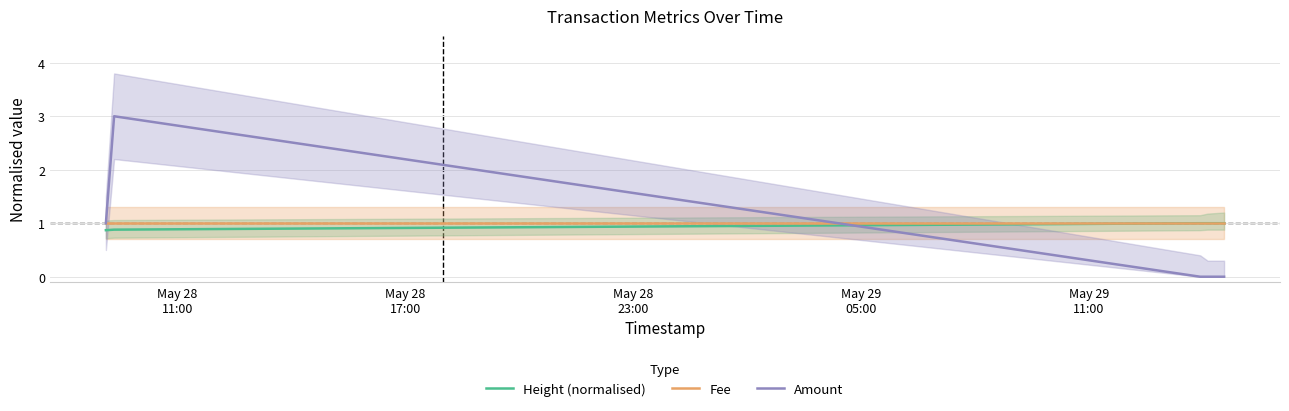

True or false: Height (normalised) and Fee intersect in this chart.

False